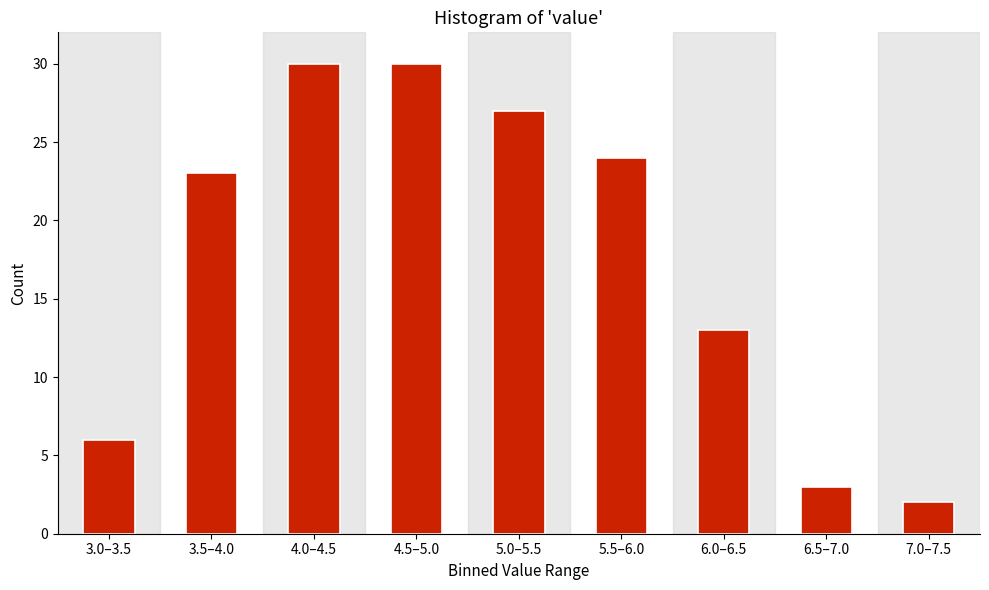

Reading right to left, list all the values displayed in this chart.

7.0–7.5=2	6.5–7.0=3	6.0–6.5=13	5.5–6.0=24	5.0–5.5=27	4.5–5.0=30	4.0–4.5=30	3.5–4.0=23	3.0–3.5=6